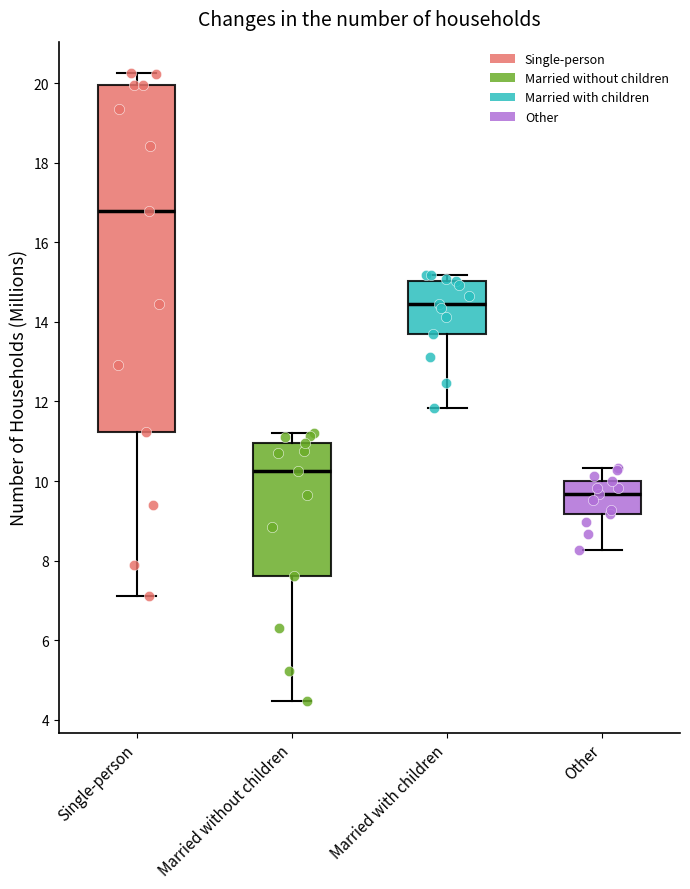

Which box is the tallest, from its lower edge to its upper edge?

Single-person